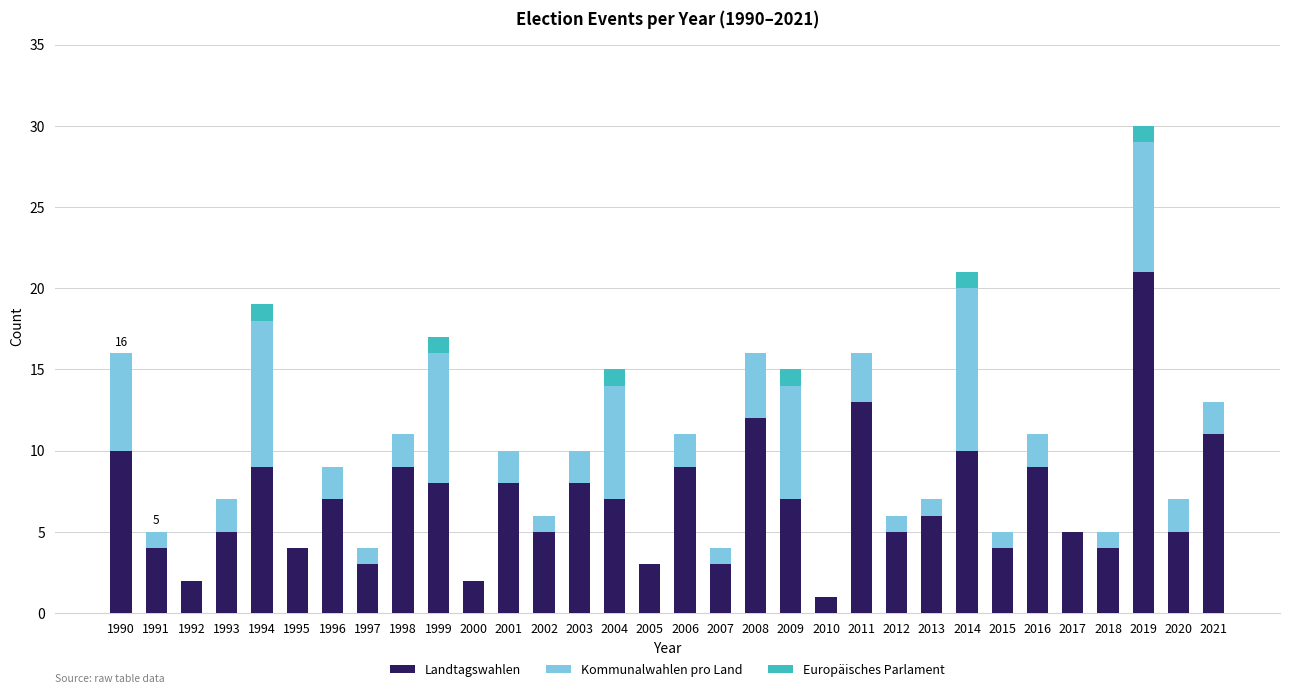

What is the total value across all series at 1991?

5